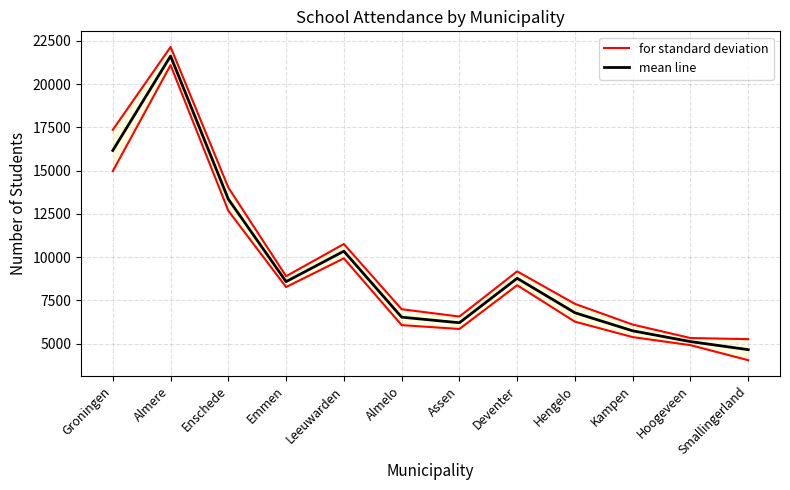

Which series changed the most between Groningen and Kampen?

for standard deviation